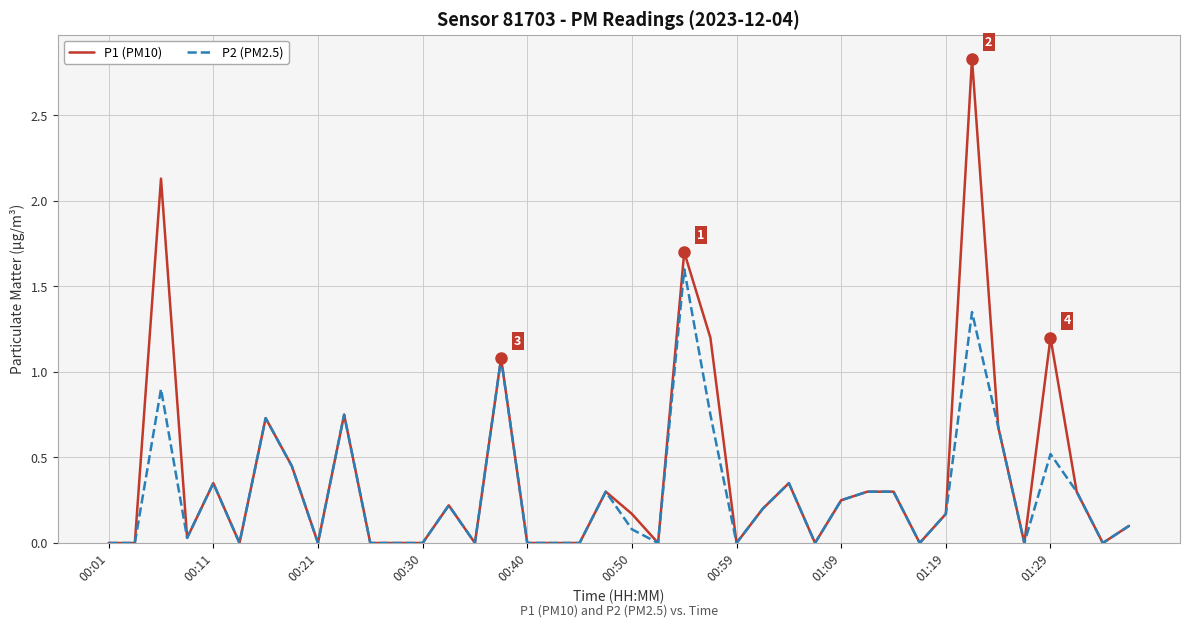

Which series has the largest total across all categories?

P1 (PM10)